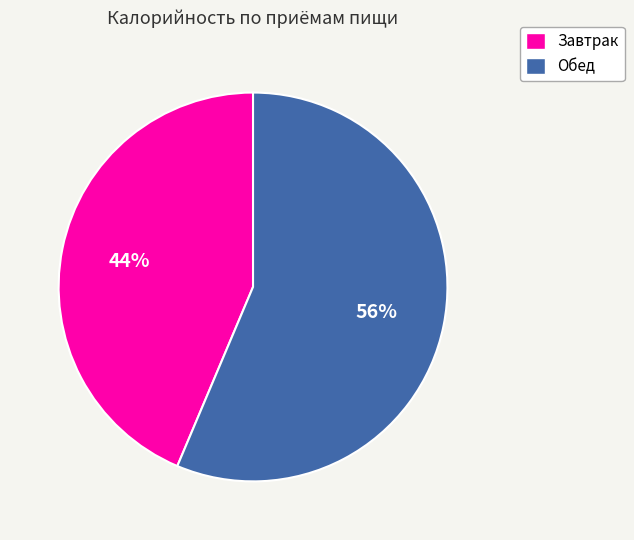

How many slices are in this pie chart?

2